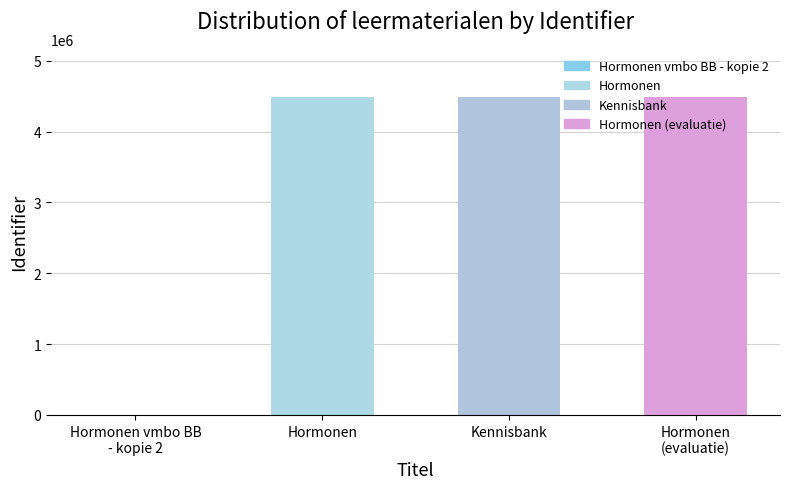

The value at Kennisbank is 4495845. True or false?

True